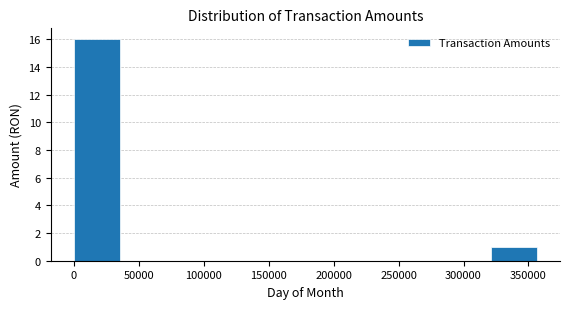

Which range on the x-axis has the tallest bar?

0 to 35000